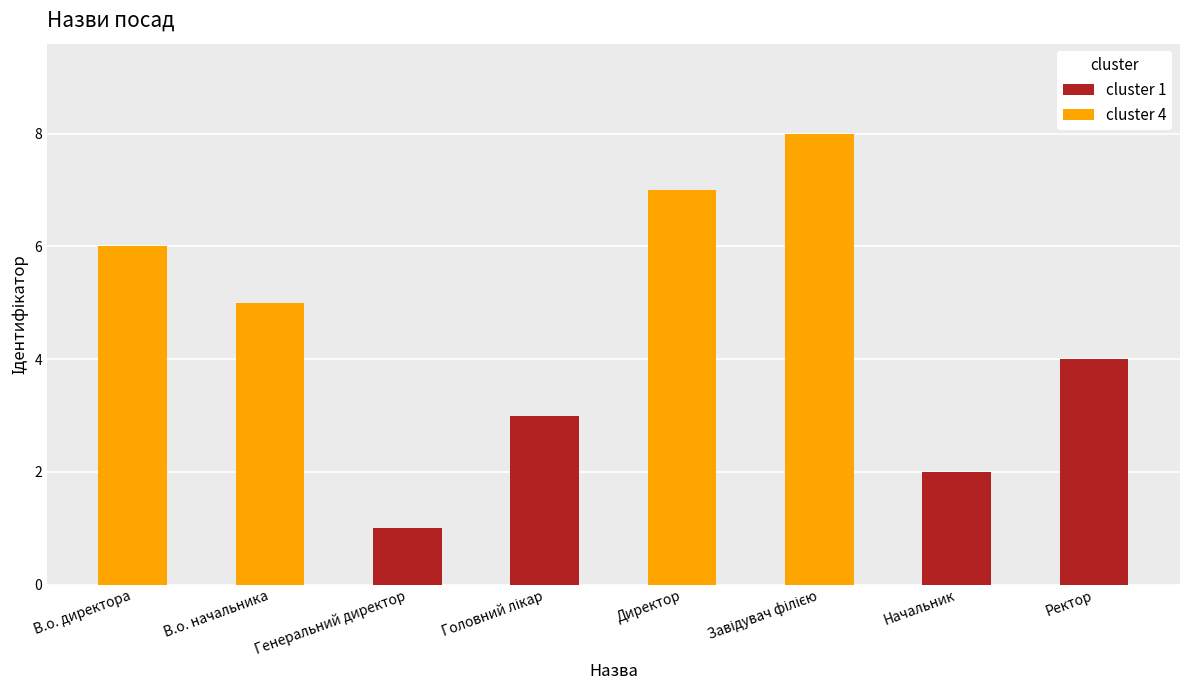

Count the number of data series in this chart.

2